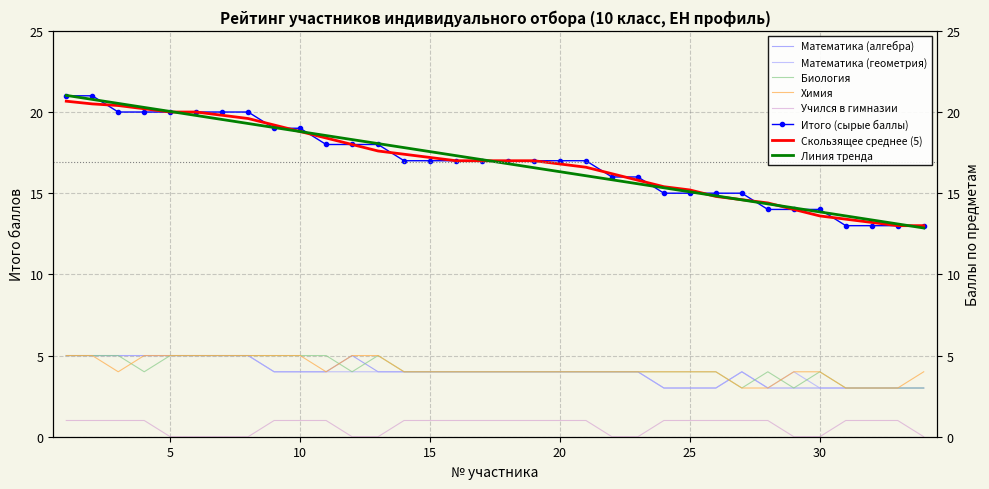

True or false: Биология and Учился в гимназии intersect in this chart.

False